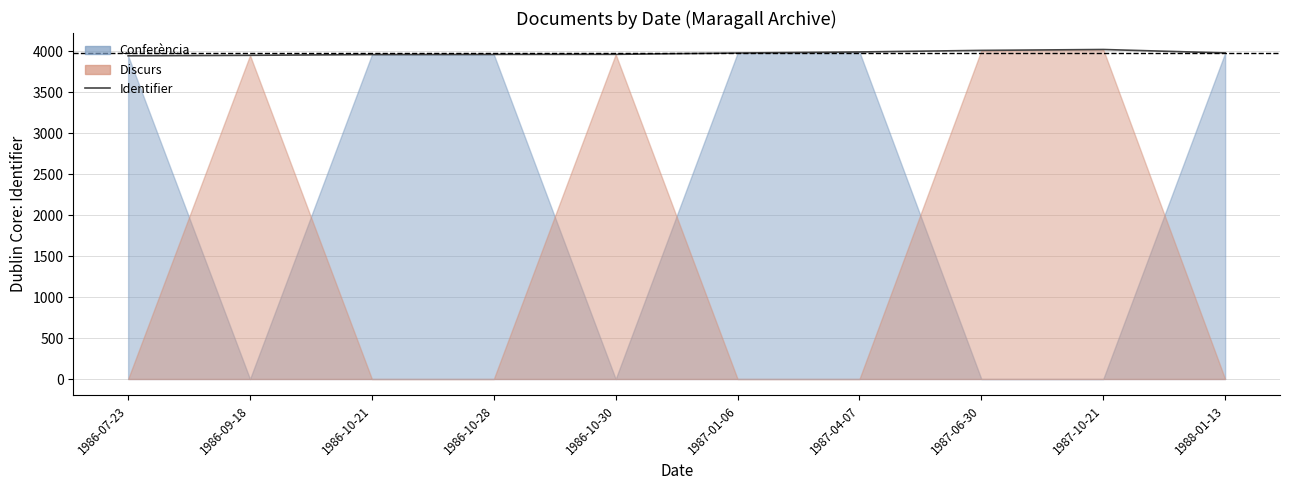

What is the difference between the second highest and minimum values?

66